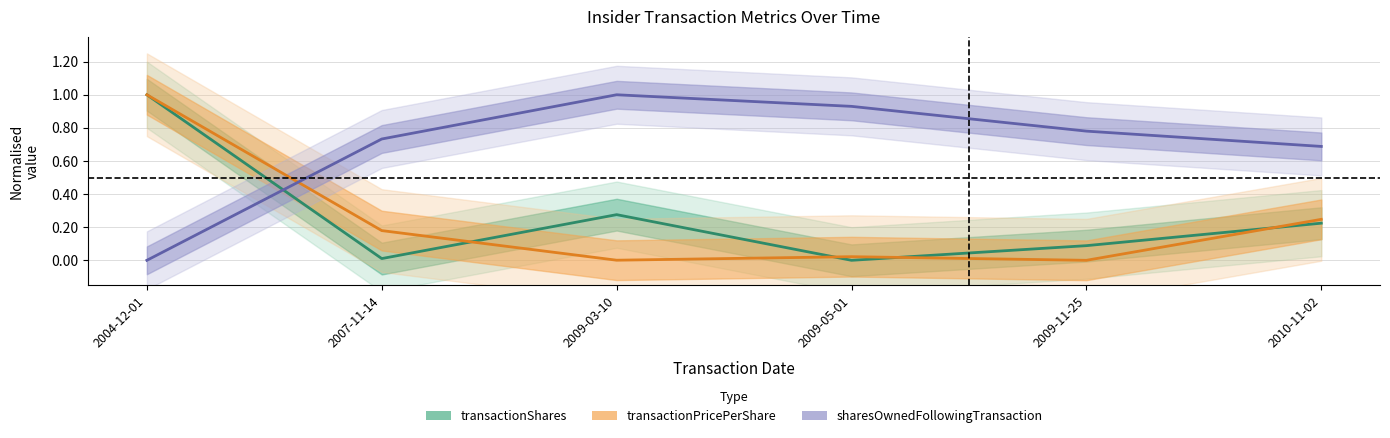

How many data points does each series have?

6